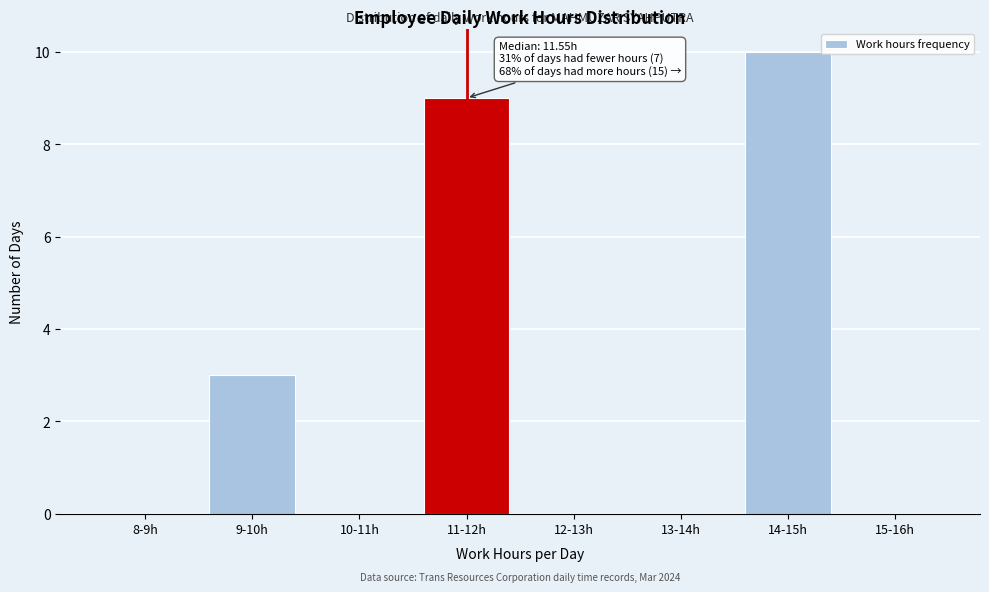

Reading left to right, extract all data points from this chart.

8-9h=0	9-10h=3	10-11h=0	11-12h=9	12-13h=0	13-14h=0	14-15h=10	15-16h=0